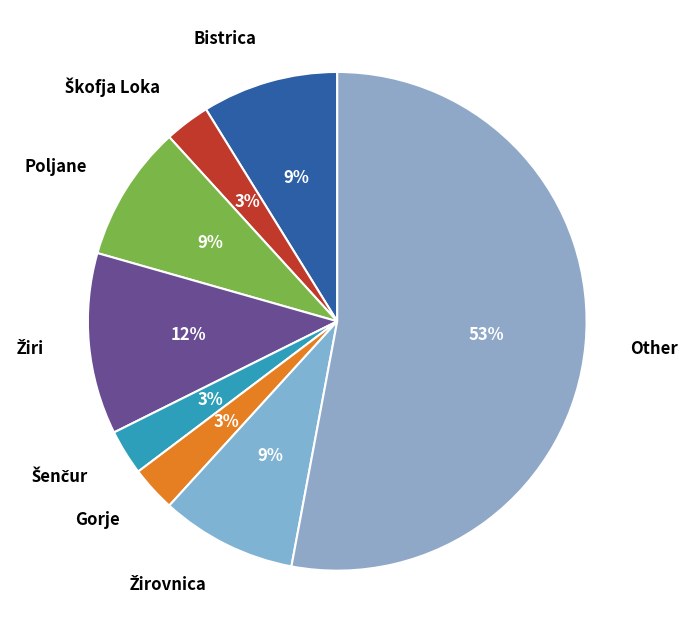

Is there a majority slice in this chart?

Yes